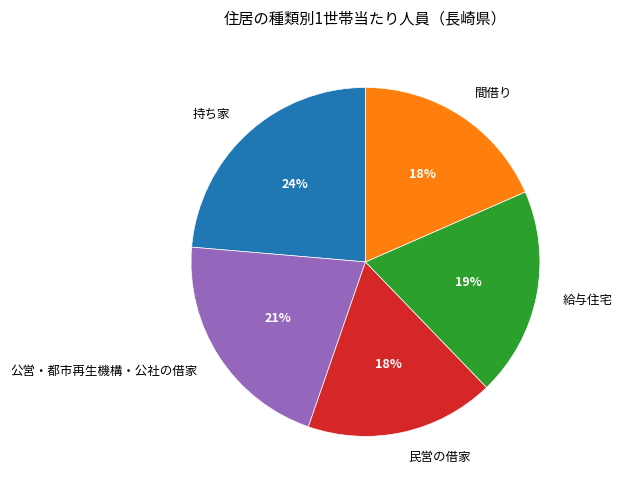

To the nearest percent, what is the average slice percentage?

20%